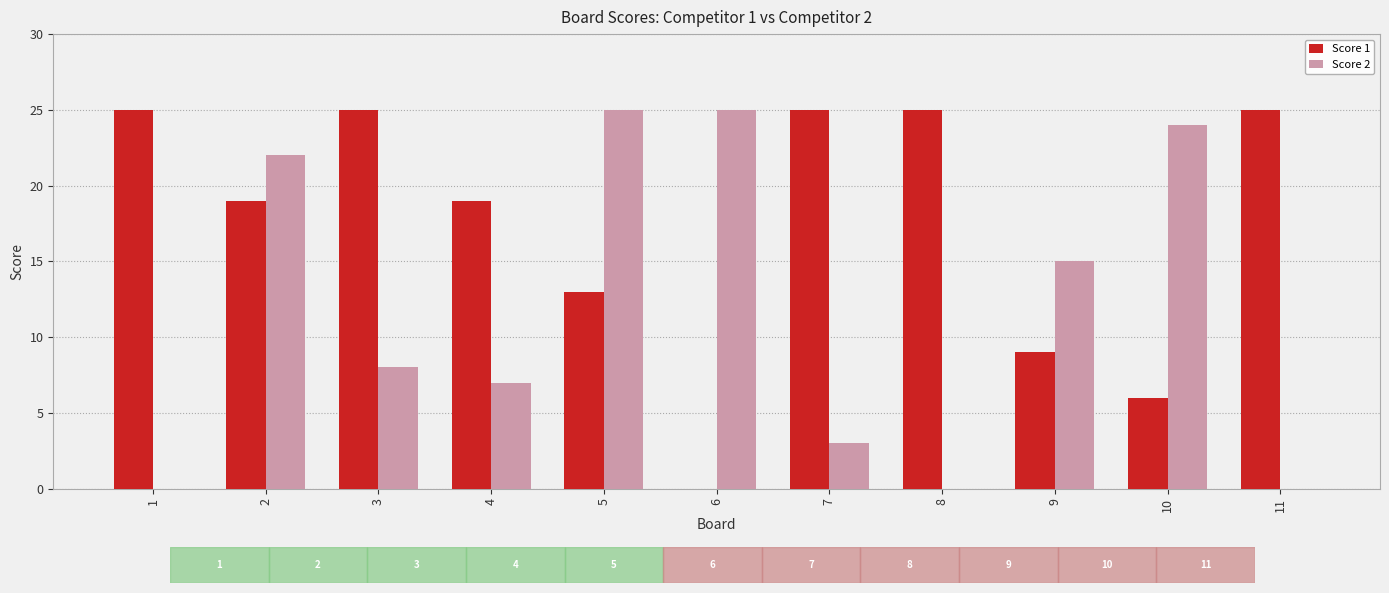

Between 8 and 10, which series saw the biggest shift?

Score 2